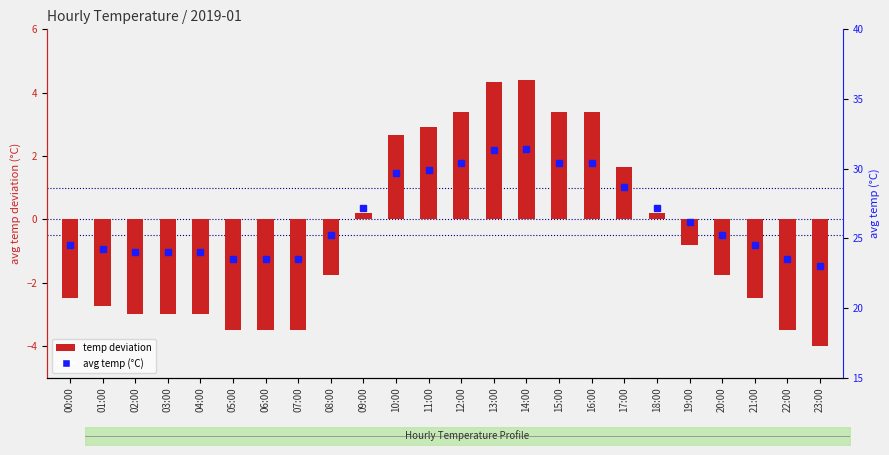

What position from the left is 06:00?

7